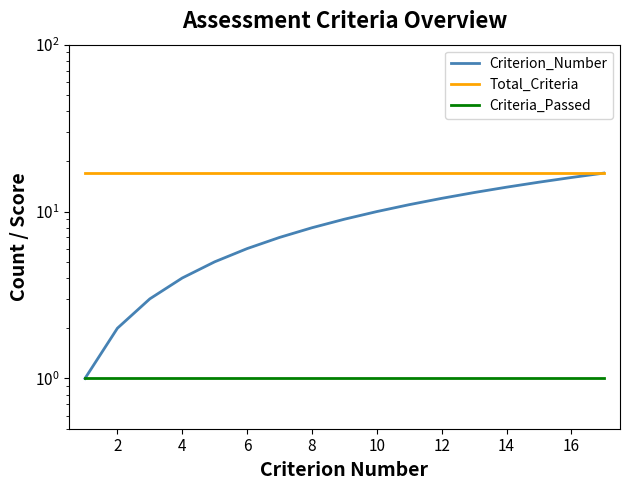

True or false: Criteria_Passed has more than 2 points higher than both neighbors.

False